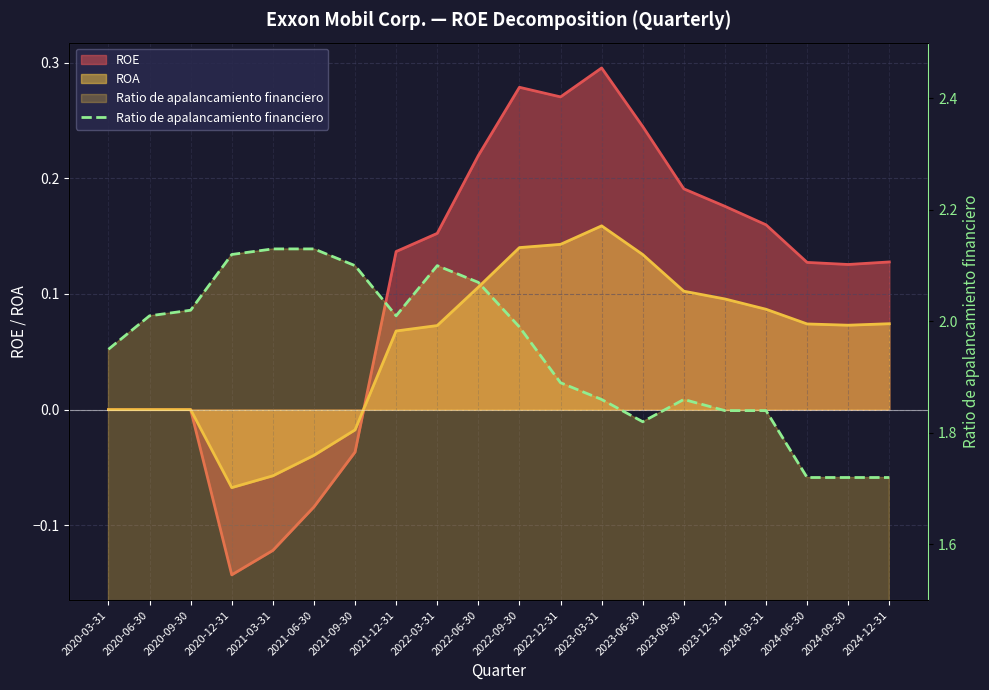

What is the label of the 17th point from the right?

2020-12-31